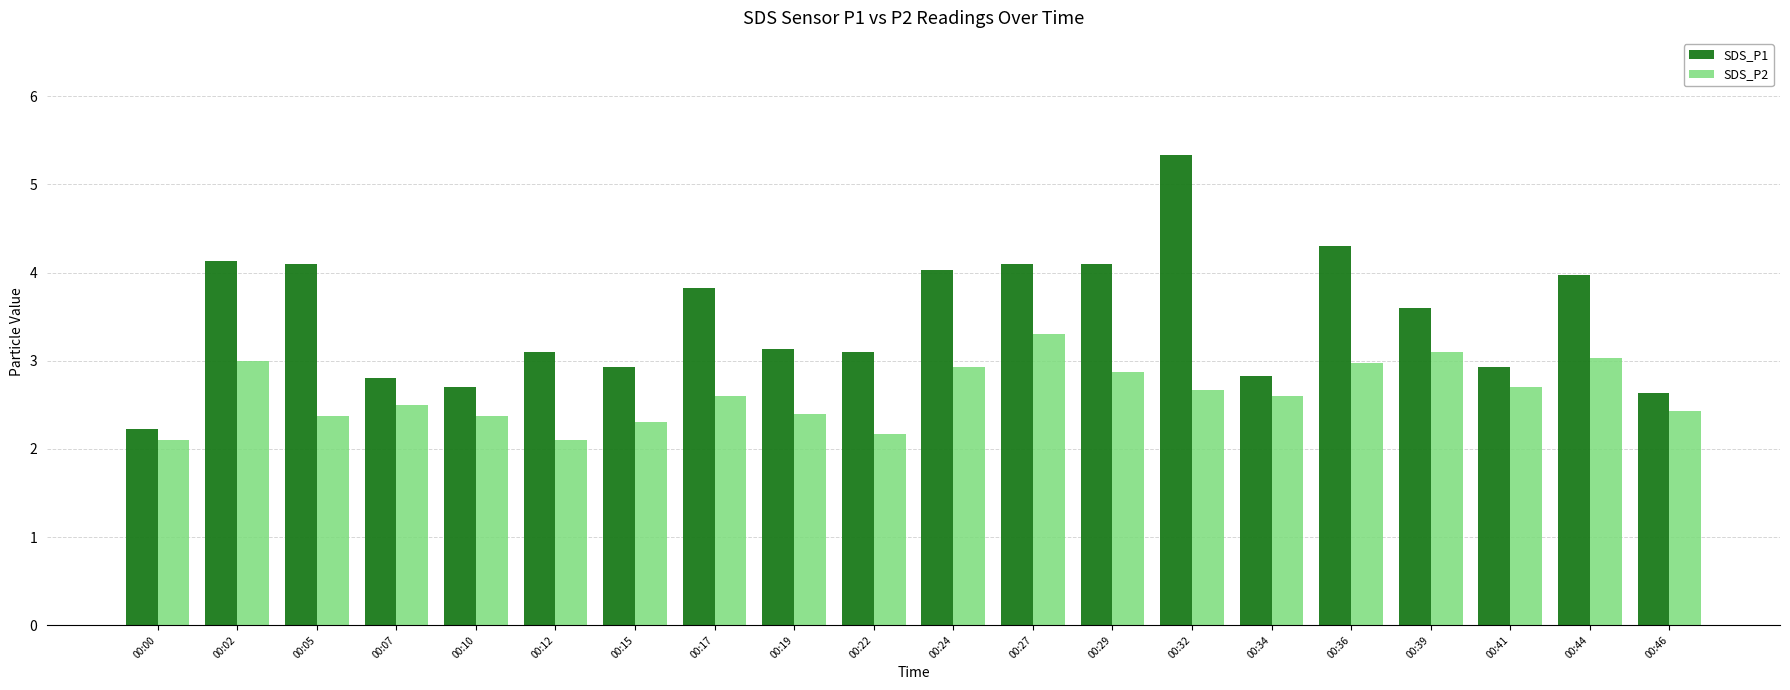

Reading left to right, extract all data points from this chart.

SDS_P1: 00:00=2.2	00:02=4.1	00:05=4.1	00:07=2.8	00:10=2.7	00:12=3.1	00:15=2.9	00:17=3.8	00:19=3.1	00:22=3.1	00:24=4.0	00:27=4.1	00:29=4.1	00:32=5.3	00:34=2.8	00:36=4.3	00:39=3.6	00:41=2.9	00:44=4.0	00:46=2.6
SDS_P2: 00:00=2.1	00:02=3.0	00:05=2.4	00:07=2.5	00:10=2.4	00:12=2.1	00:15=2.3	00:17=2.6	00:19=2.4	00:22=2.2	00:24=2.9	00:27=3.3	00:29=2.9	00:32=2.7	00:34=2.6	00:36=3.0	00:39=3.1	00:41=2.7	00:44=3.0	00:46=2.4